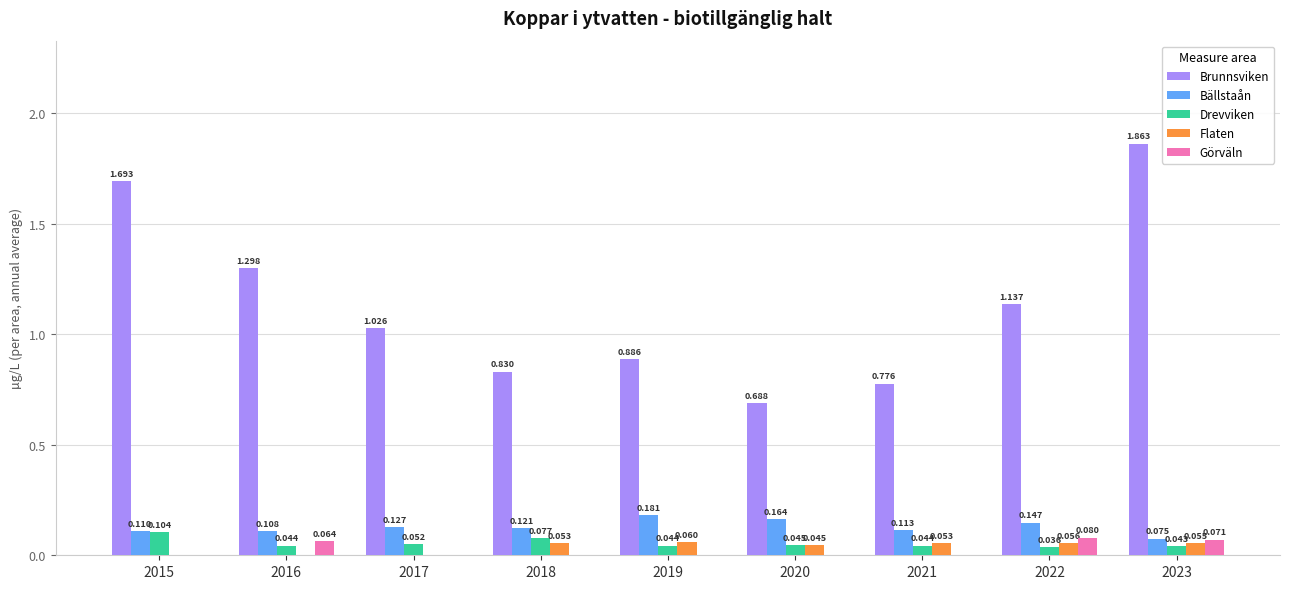

Is the value of Drevviken at 2018 greater than the value of Brunnsviken at 2017?

No